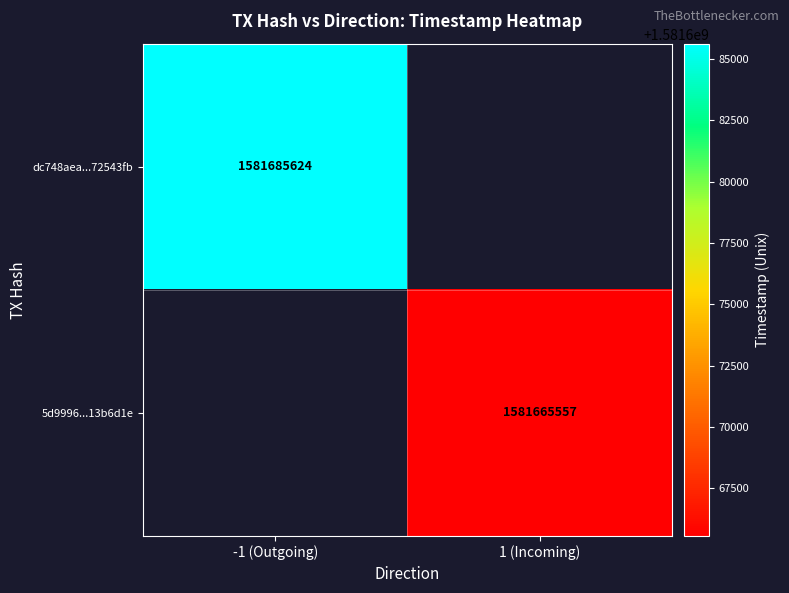

What is the minimum value shown in the chart?

1581665557.0